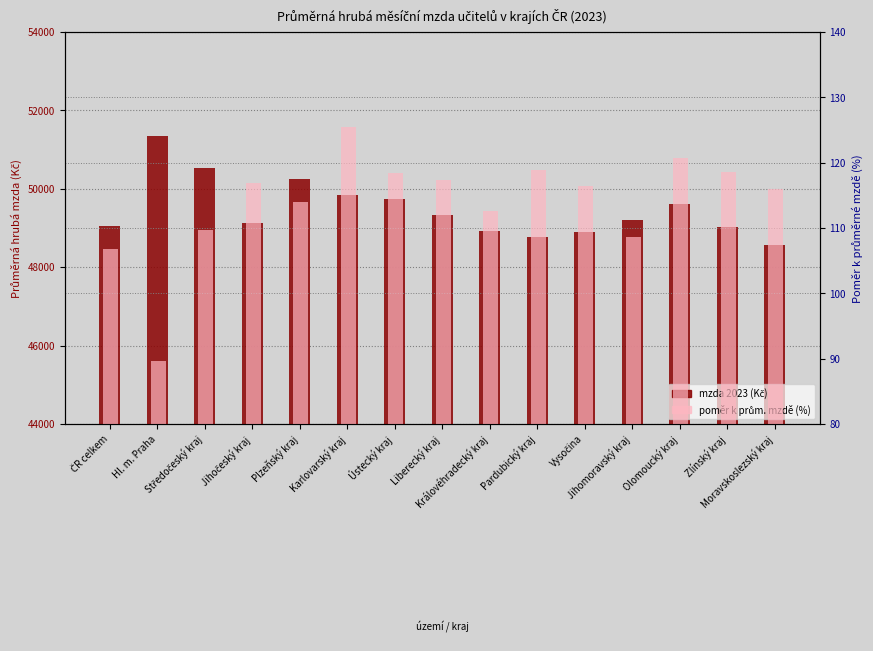

Which category has the highest value across all series?

Hl. m. Praha